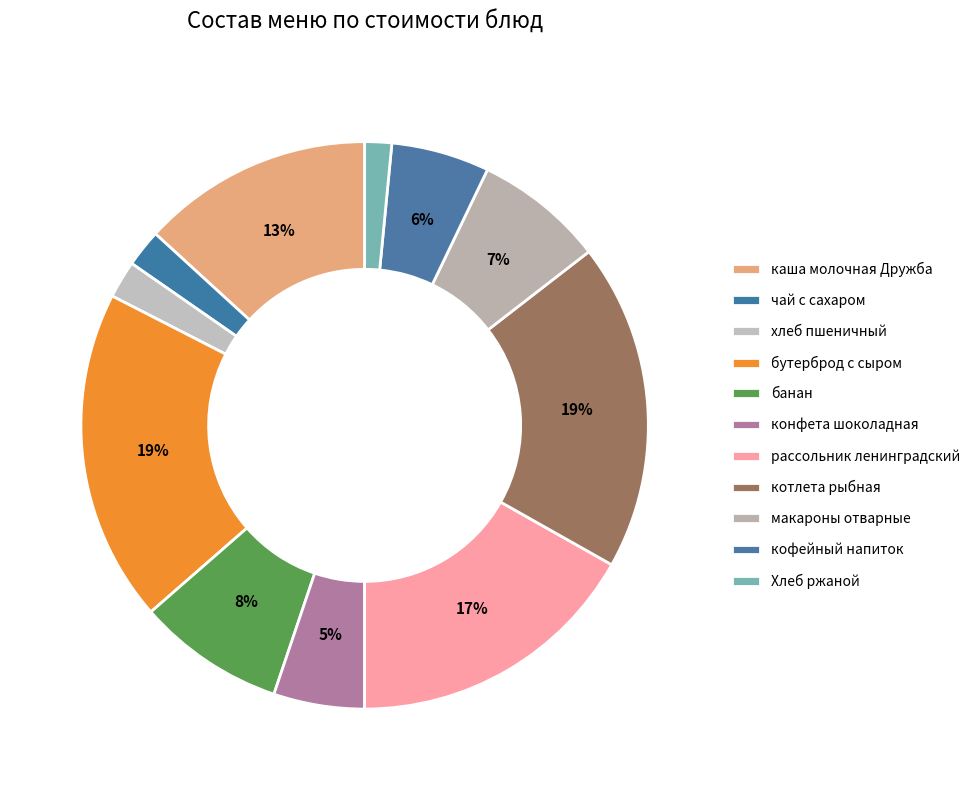

True or false: чай с сахаром accounts for 1% of the total.

False